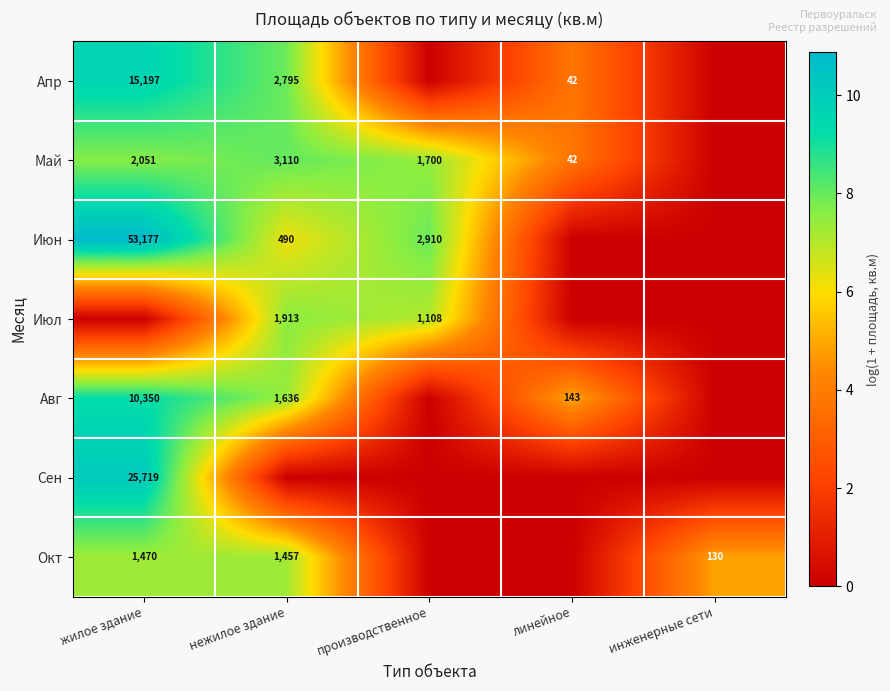

Is the value of Май at нежилое здание greater than the value of Апр at жилое здание?

No